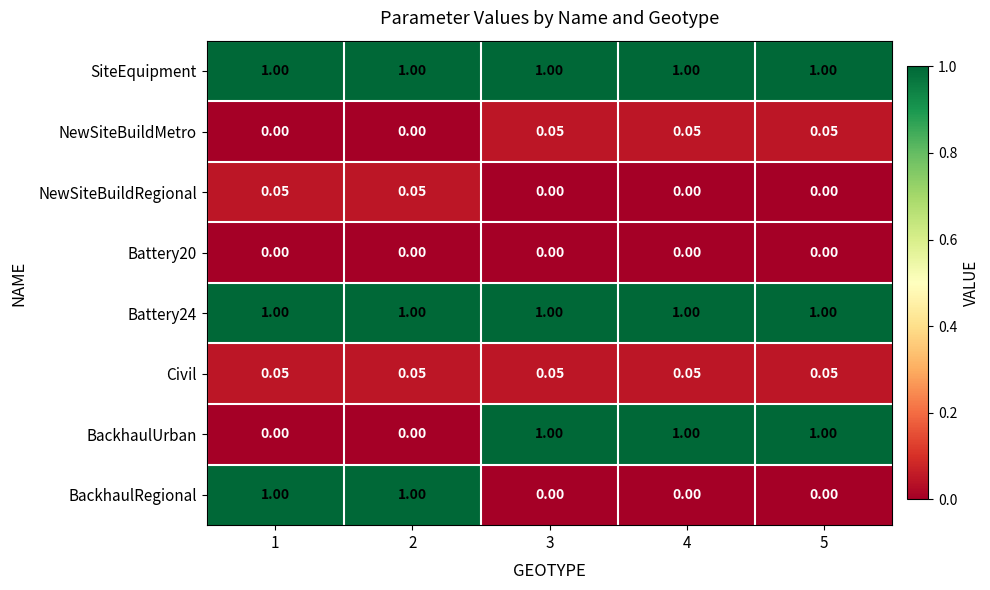

At how many categories does at least one series exceed 0?

5